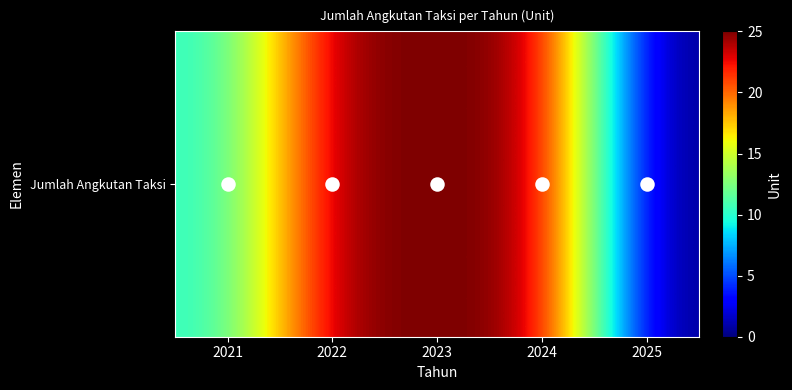

What is the difference between the maximum and minimum values?

25